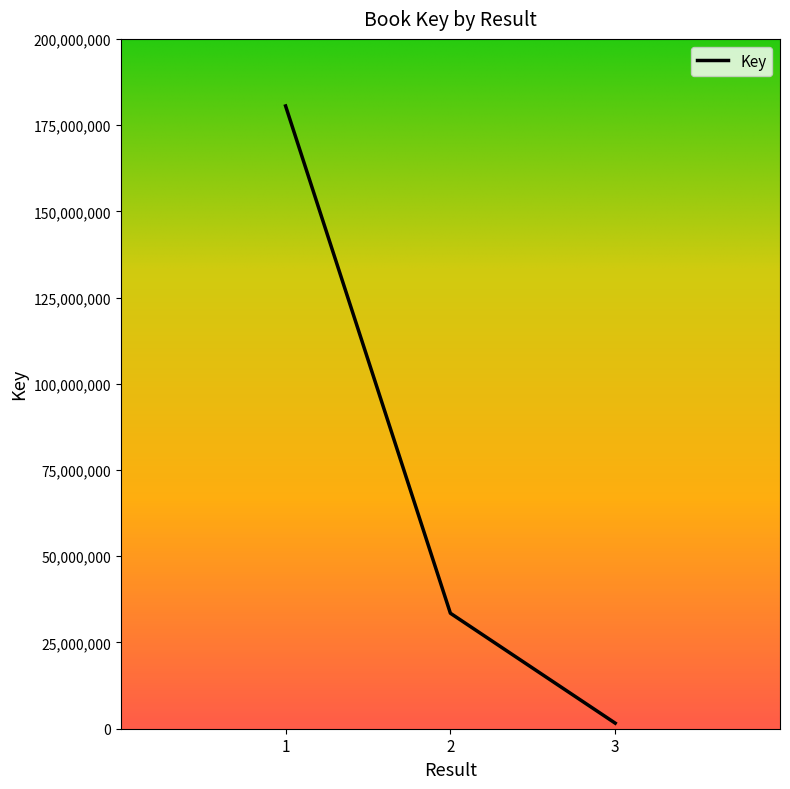

How many series are shown in this chart?

1